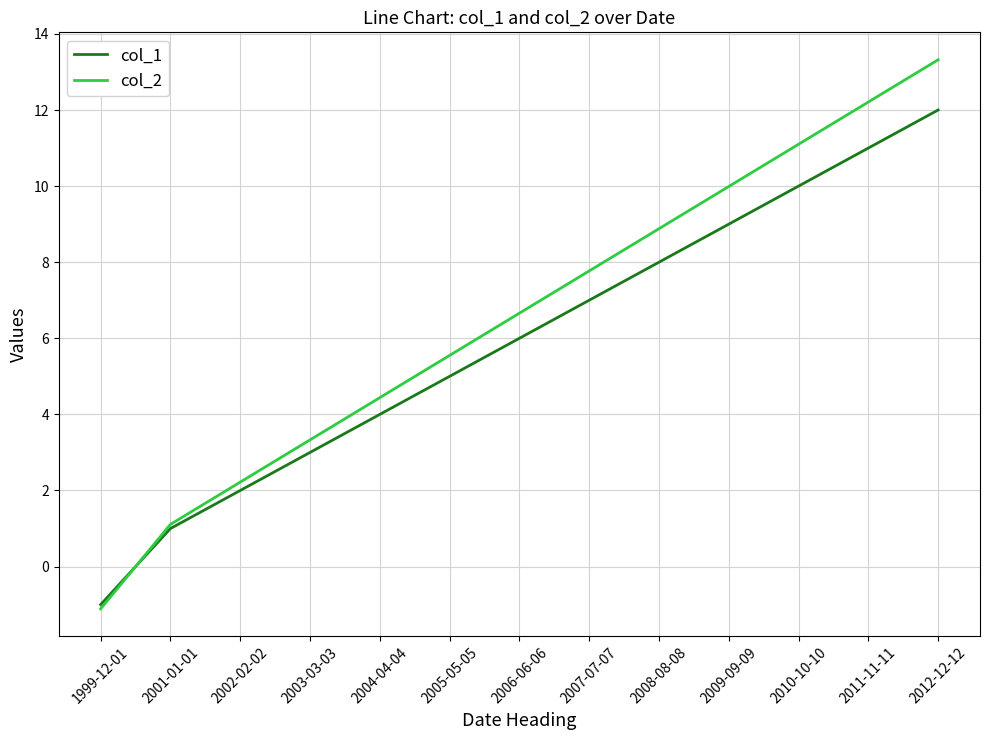

How many lines are shown in the chart?

2